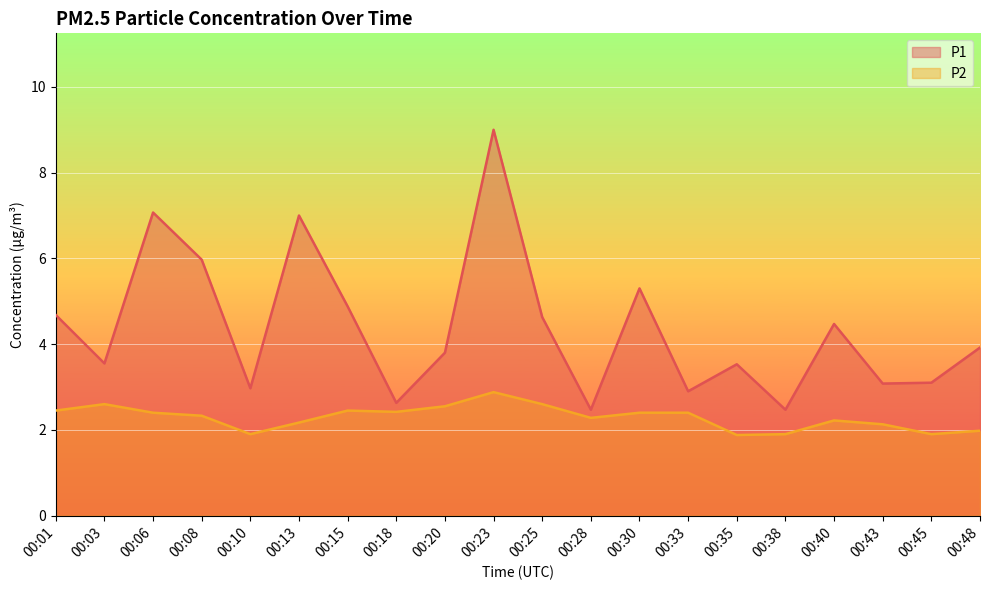

What value does the P2 series have at 00:10?

1.9